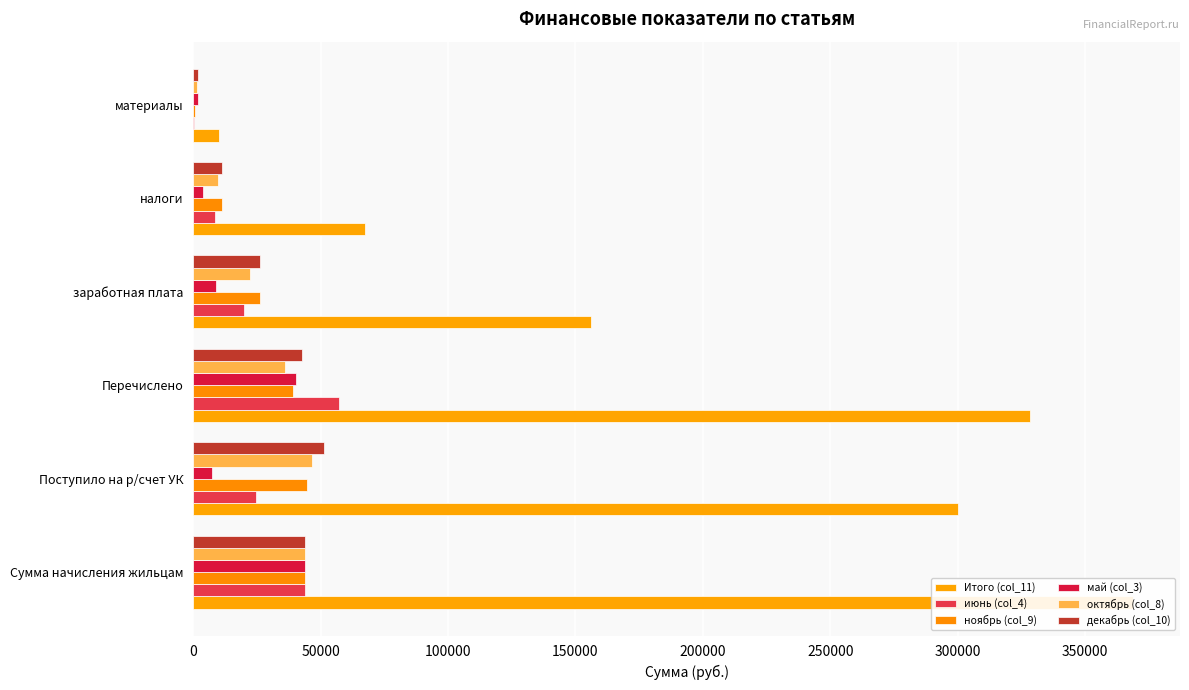

Which series has the widest spread of values?

Итого (col_11)